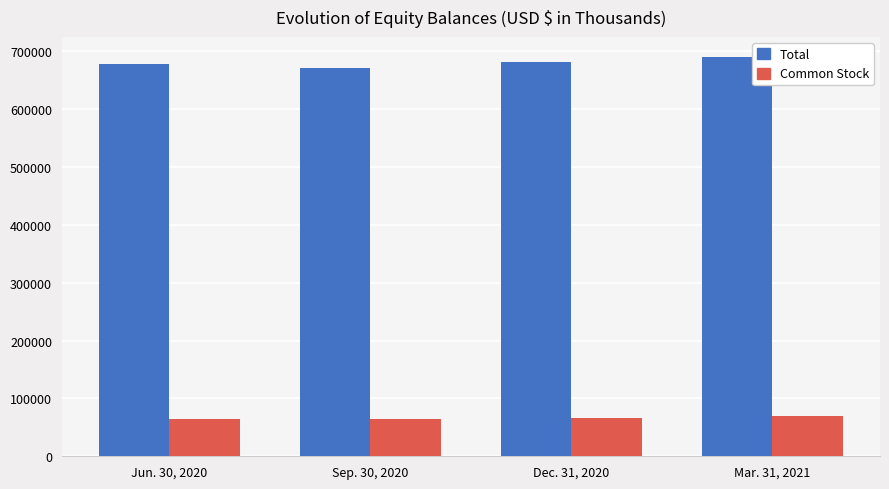

List the series in order of their peak value, lowest first.

Common Stock, Total